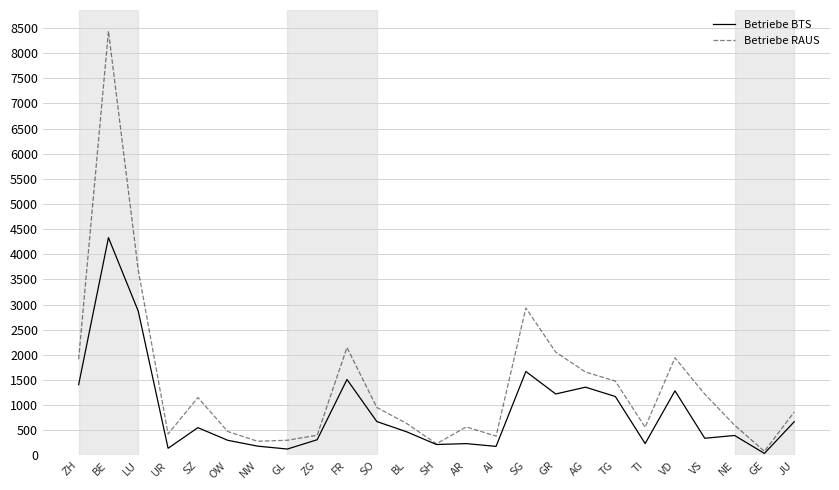

Between GR and GE, which series saw the biggest shift?

Betriebe RAUS